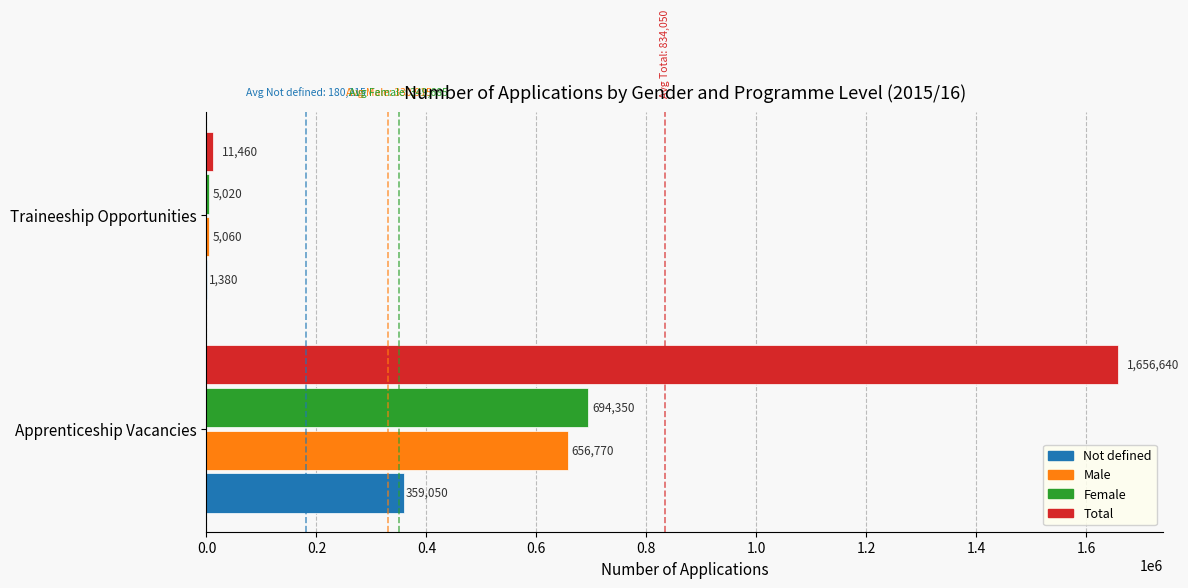

Which series has the largest total across all categories?

Total